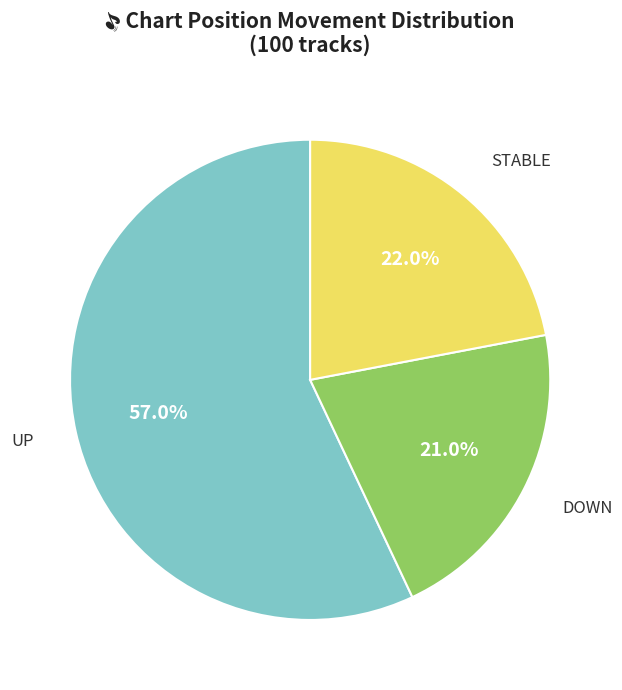

How many slices are in this pie chart?

3